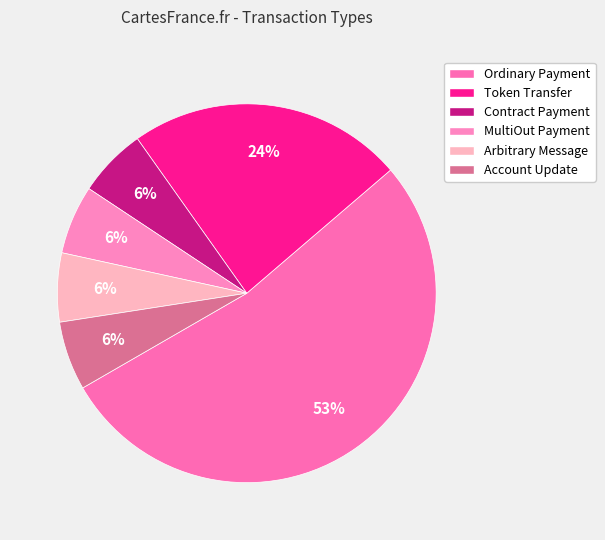

Is it true that Account Update is 6% of the pie?

True